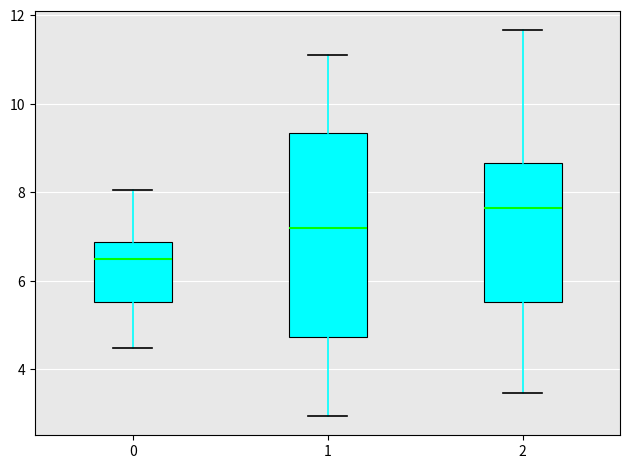

Where is the upper edge of the box at x = 2 on the y-axis? The values are not printed on the chart, so give them approximately, as read against the axis.

8.6